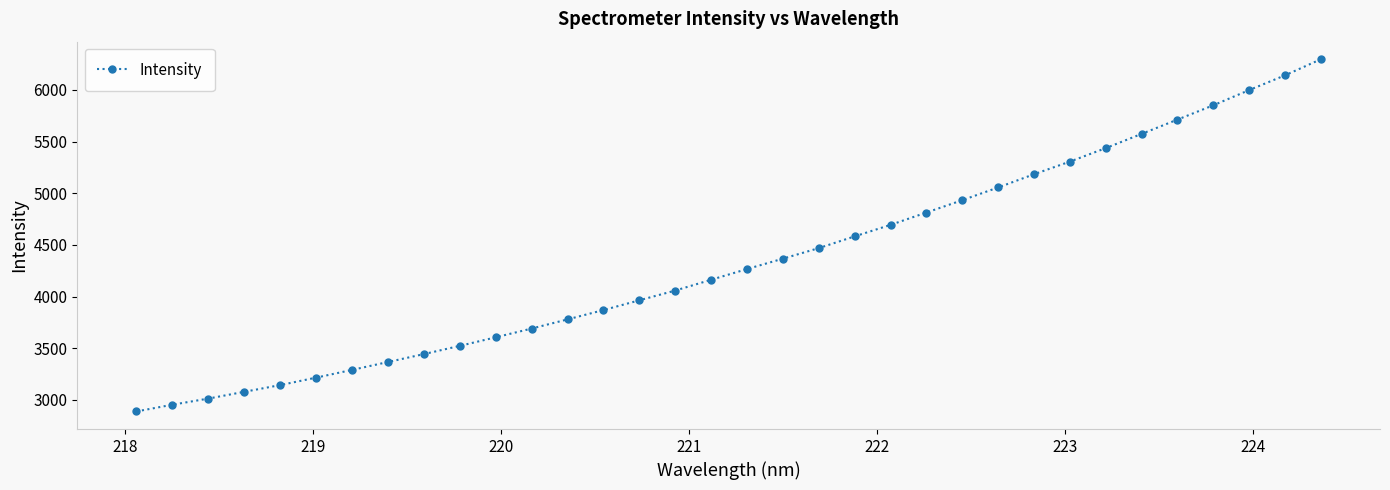

What is the value of the 33rd point from the left?

6140.8